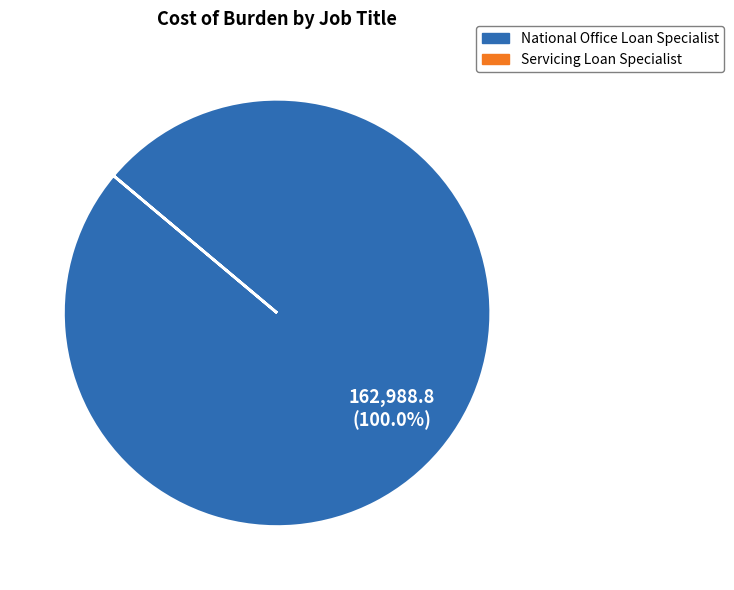

How many slices are in this pie chart?

1